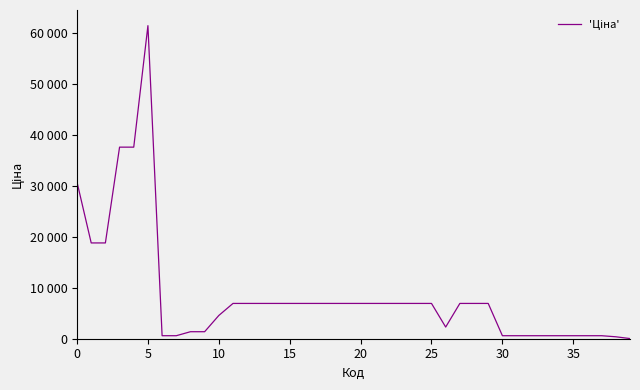

Does the chart have visible grid lines?

No